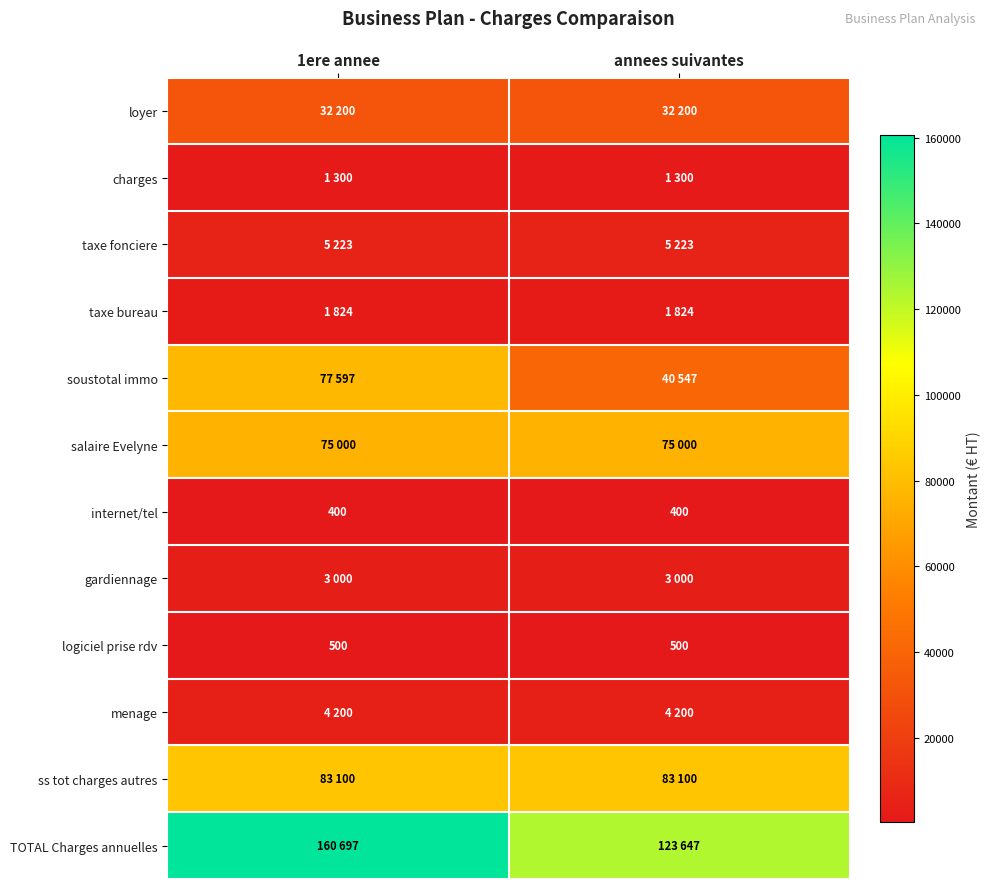

How many data points does each series have?

2